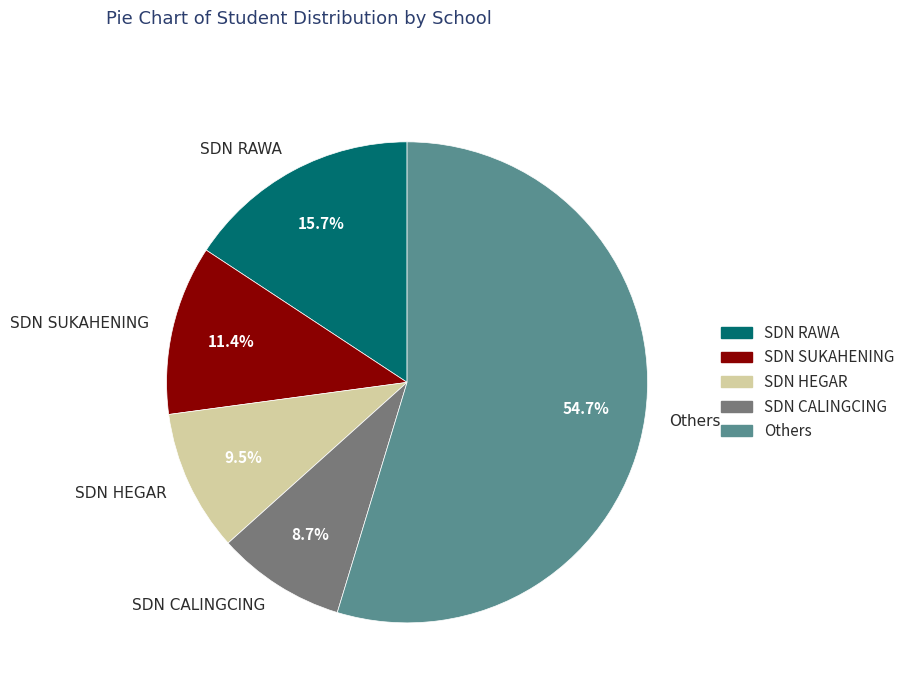

What is the ratio of the value at SDN SUKAHENING to the value at SDN RAWA?

0.7